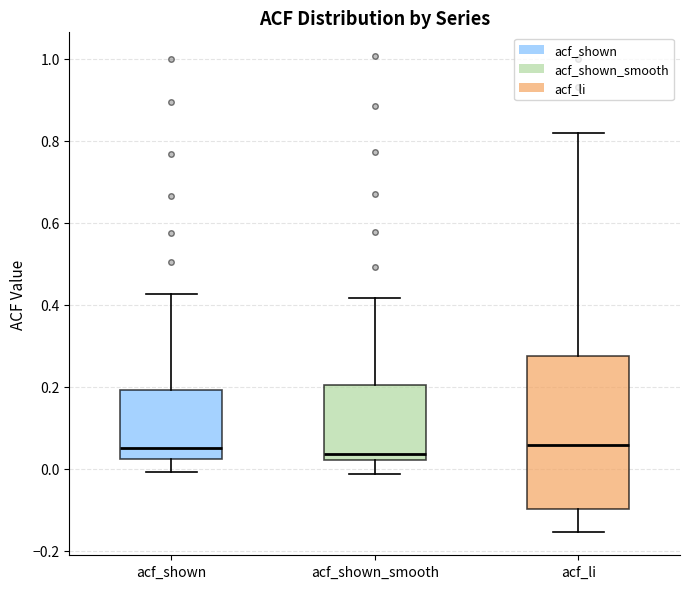

Reading left to right, read every box against the y-axis: the position of its median line, the range the box covers, and the ends of its whiskers. The values are not printed on the chart, so give them approximately, as read against the axis.

acf_shown: median 0.06, box 0.02 to 0.20, whiskers 0.00 to 0.42
acf_shown_smooth: median 0.04, box 0.02 to 0.20, whiskers -0.02 to 0.42
acf_li: median 0.06, box -0.10 to 0.28, whiskers -0.16 to 0.82